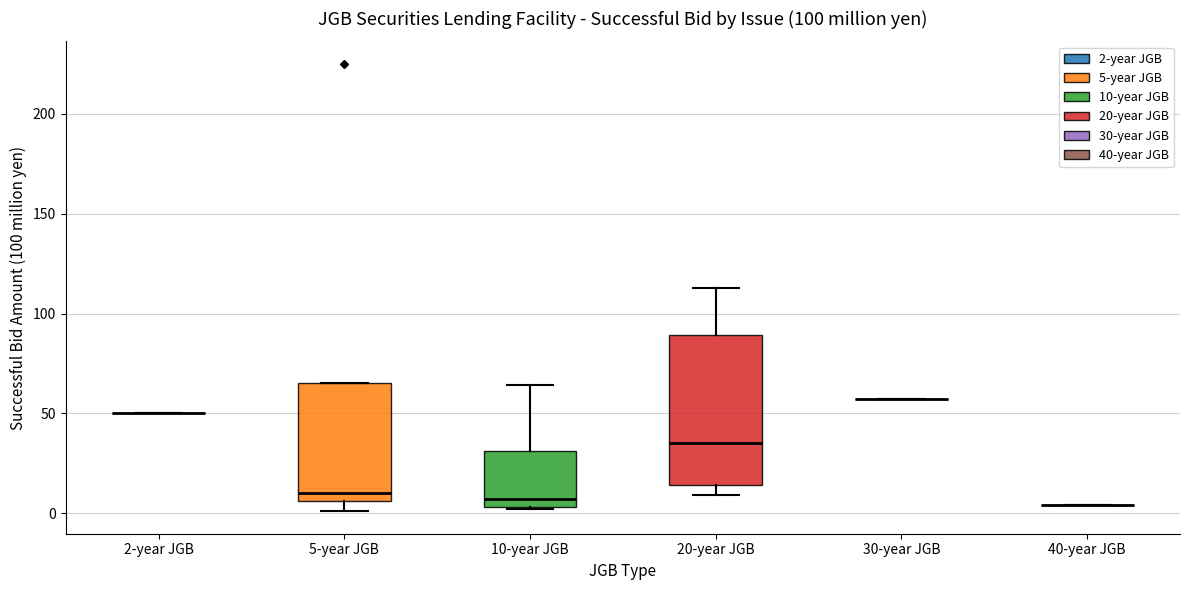

Reading left to right, transcribe this box plot: for each box, give where its median line is, the range the box spans, and where its two whiskers end, as read against the y-axis. The values are not printed on the chart, so give them approximately, as read against the axis.

2-year JGB: box collapsed to a line at 50, whiskers 50 to 50
5-year JGB: median 10, box 5 to 65, whiskers 0 to 65
10-year JGB: median 5 (just above the box's lower edge), box 5 to 30, whiskers 0 to 65
20-year JGB: median 35, box 15 to 90, whiskers 10 to 115
30-year JGB: box collapsed to a line at 55, whiskers 55 to 55
40-year JGB: box collapsed to a line at 5, whiskers 5 to 5